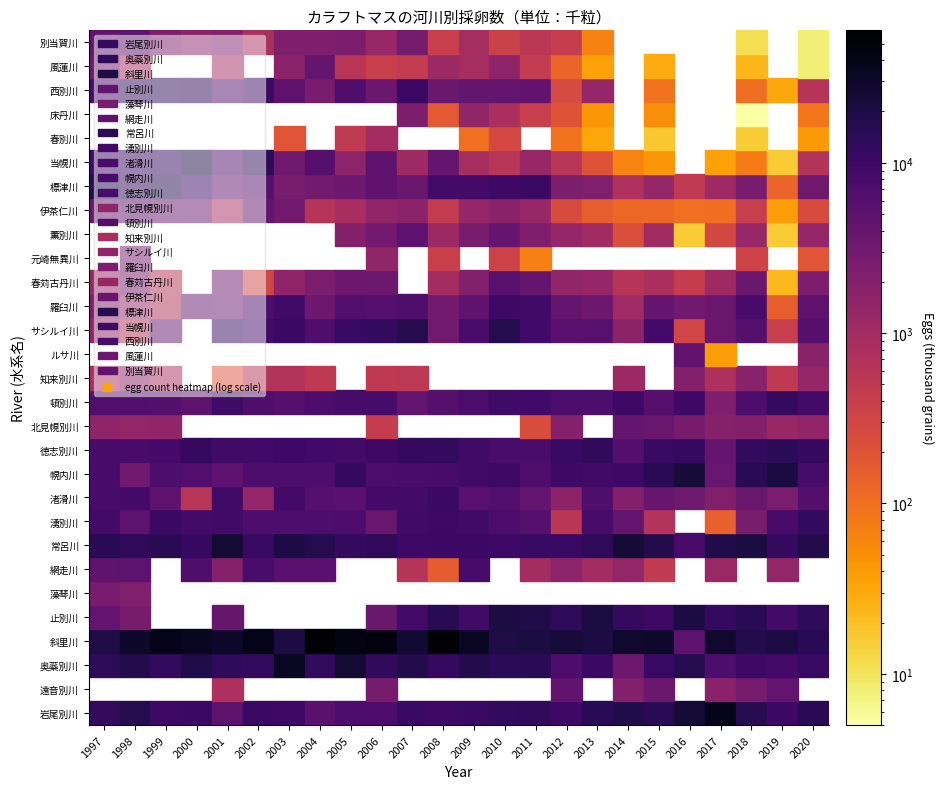

Which series has the largest range (max minus min)?

斜里川